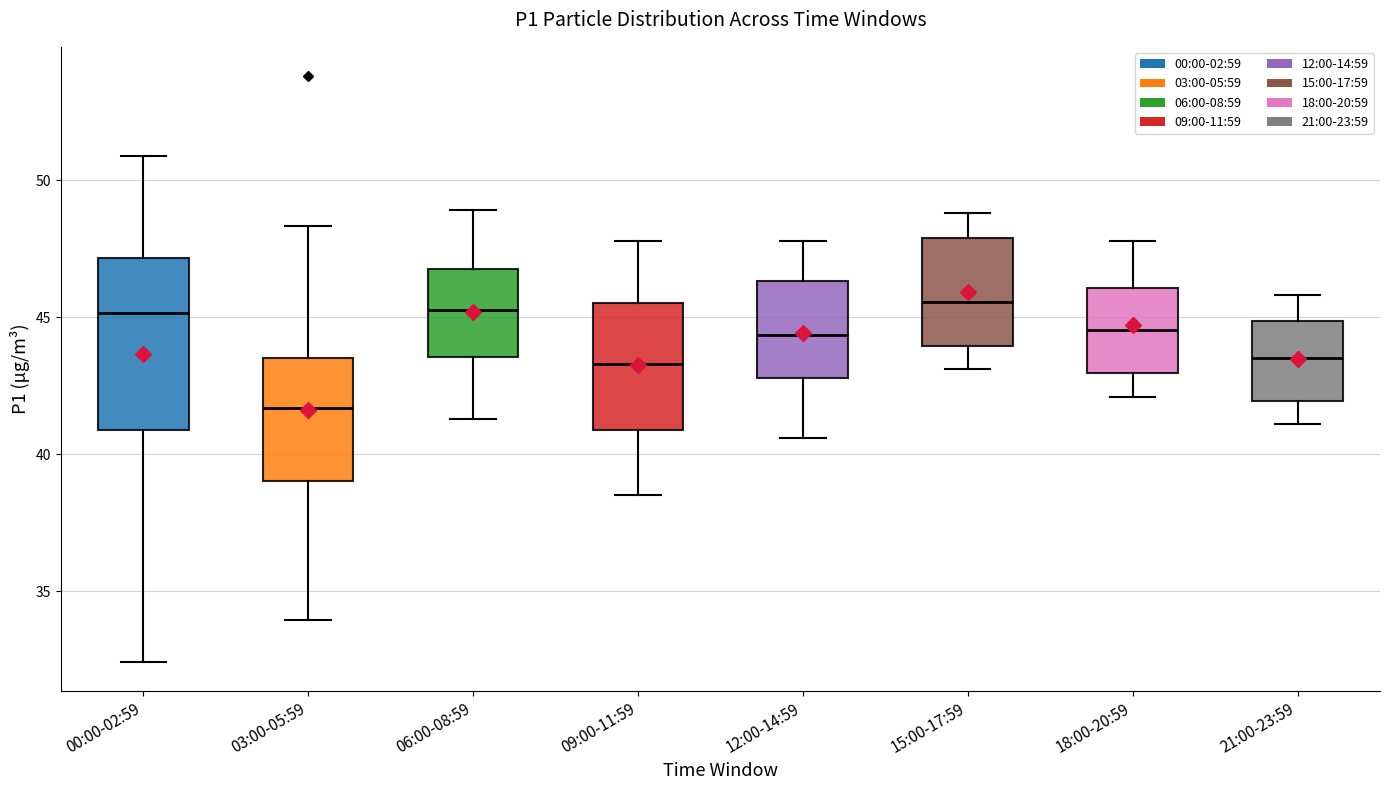

Reading left to right, read every box against the y-axis: the position of its median line, the range the box covers, and the ends of its whiskers. The values are not printed on the chart, so give them approximately, as read against the axis.

00:00-02:59: median 45.0, box 41.0 to 47.0, whiskers 32.5 to 51.0
03:00-05:59: median 41.5, box 39.0 to 43.5, whiskers 34.0 to 48.5
06:00-08:59: median 45.5, box 43.5 to 47.0, whiskers 41.5 to 49.0
09:00-11:59: median 43.5, box 41.0 to 45.5, whiskers 38.5 to 48.0
12:00-14:59: median 44.5, box 43.0 to 46.5, whiskers 40.5 to 48.0
15:00-17:59: median 45.5, box 44.0 to 48.0, whiskers 43.0 to 49.0
18:00-20:59: median 44.5, box 43.0 to 46.0, whiskers 42.0 to 48.0
21:00-23:59: median 43.5, box 42.0 to 45.0, whiskers 41.0 to 46.0